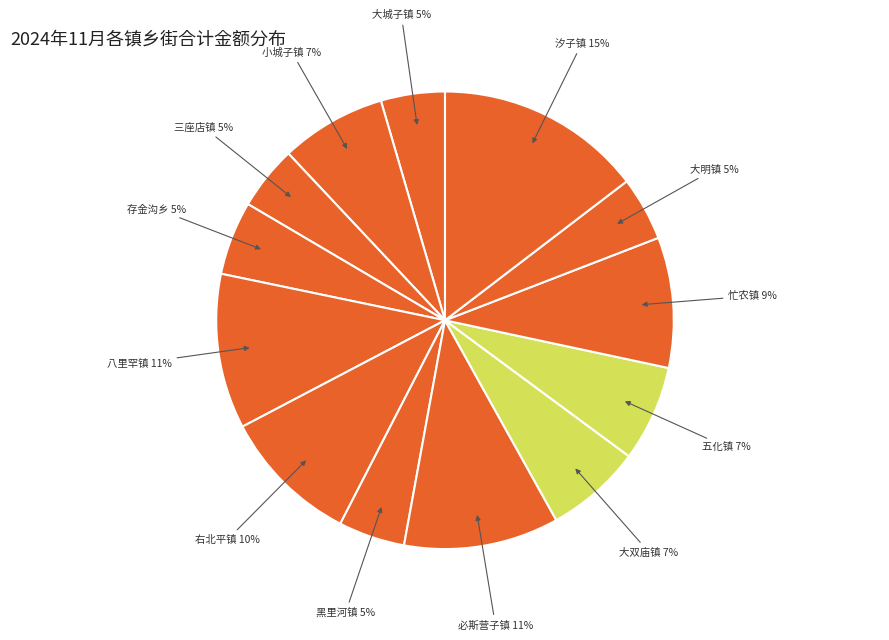

How many slices are in this pie chart?

13